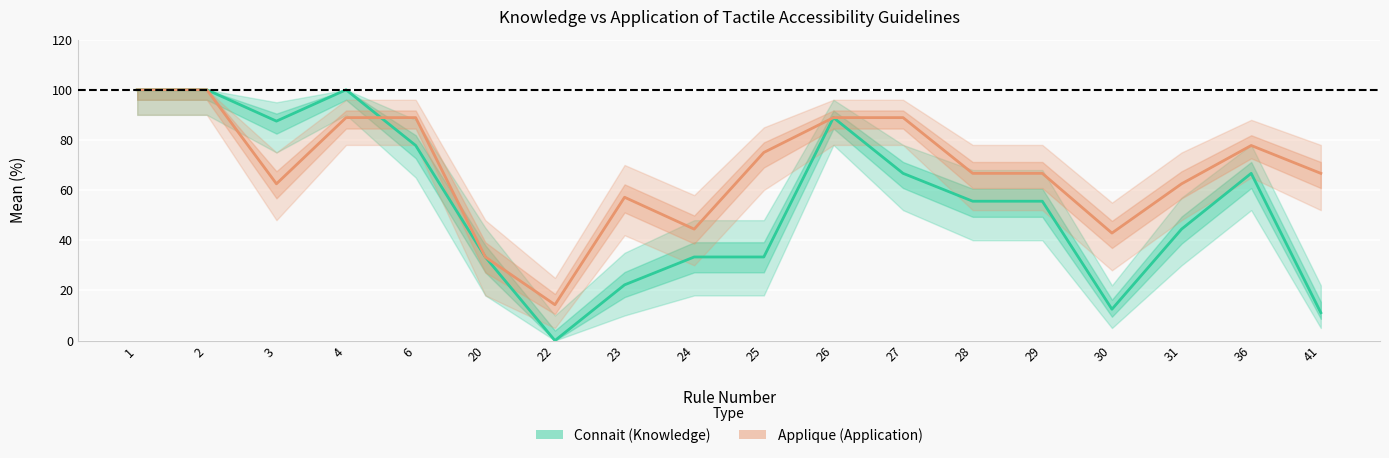

Reading left to right, list all the values displayed in this chart.

Connait (Knowledge): 100.0	100.0	87.5	100.0	77.8	33.3	0.0	22.2	33.3	33.3	88.9	66.7	55.6	55.6	12.5	44.4	66.7	11.1
Applique (Application): 100.0	100.0	62.5	88.9	88.9	33.3	14.3	57.1	44.4	75.0	88.9	88.9	66.7	66.7	42.9	62.5	77.8	66.7